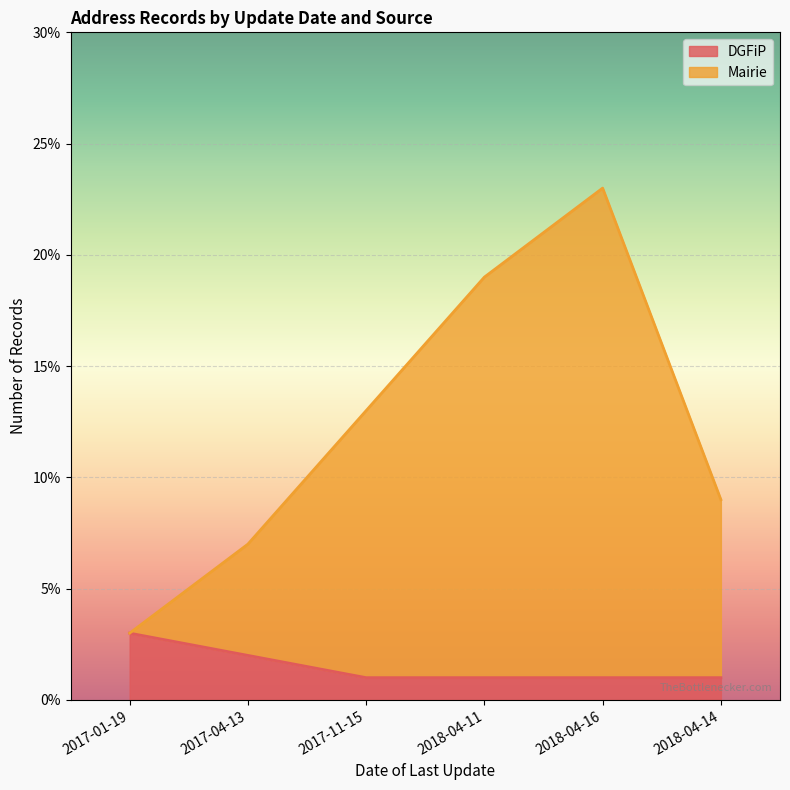

True or false: DGFiP and Mairie cross at least once.

False